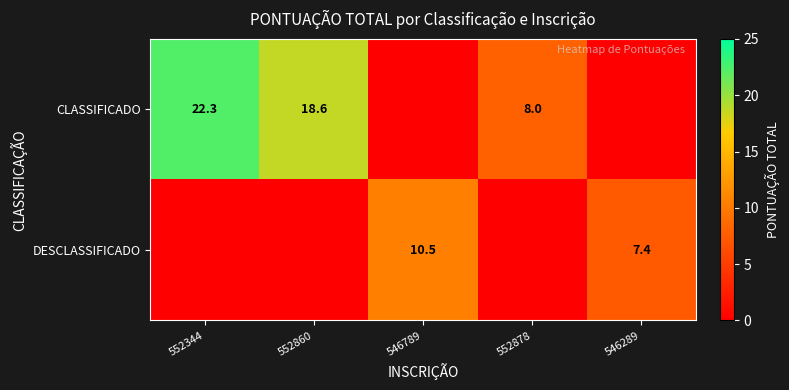

What is the total value across all series at 552878?

8.0